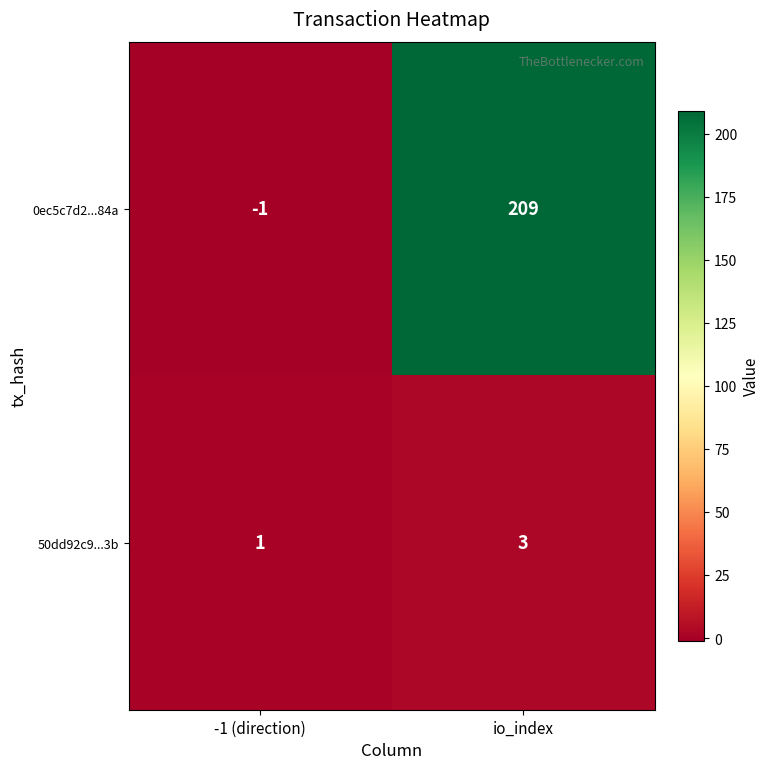

What is the greatest value displayed?

209